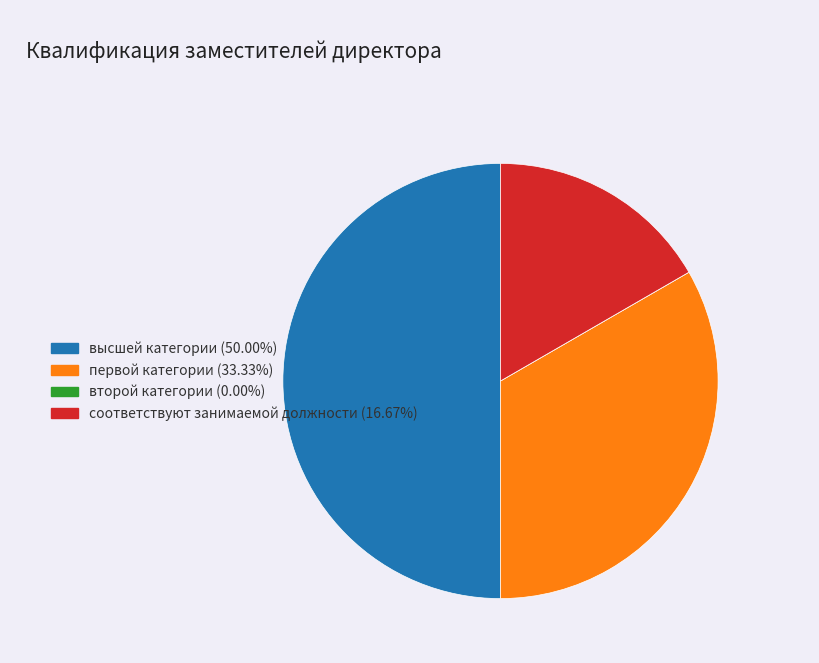

Does первой категории represent more than half of the total?

No